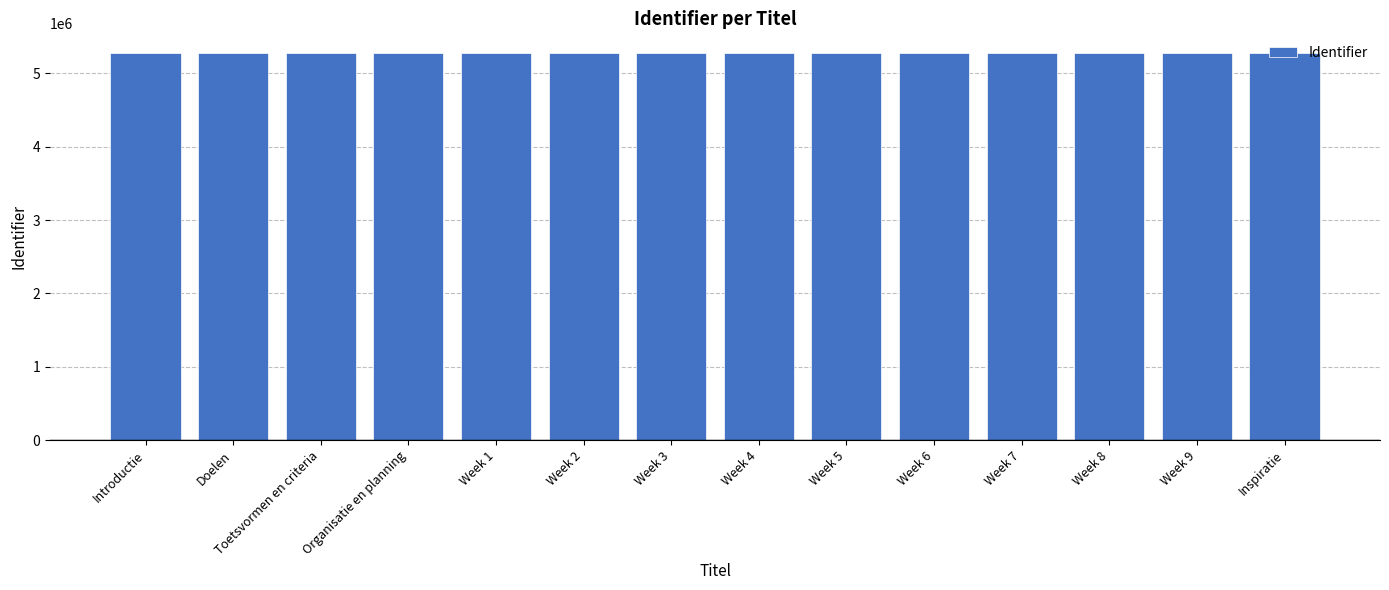

What is the sum of all values?

73956152